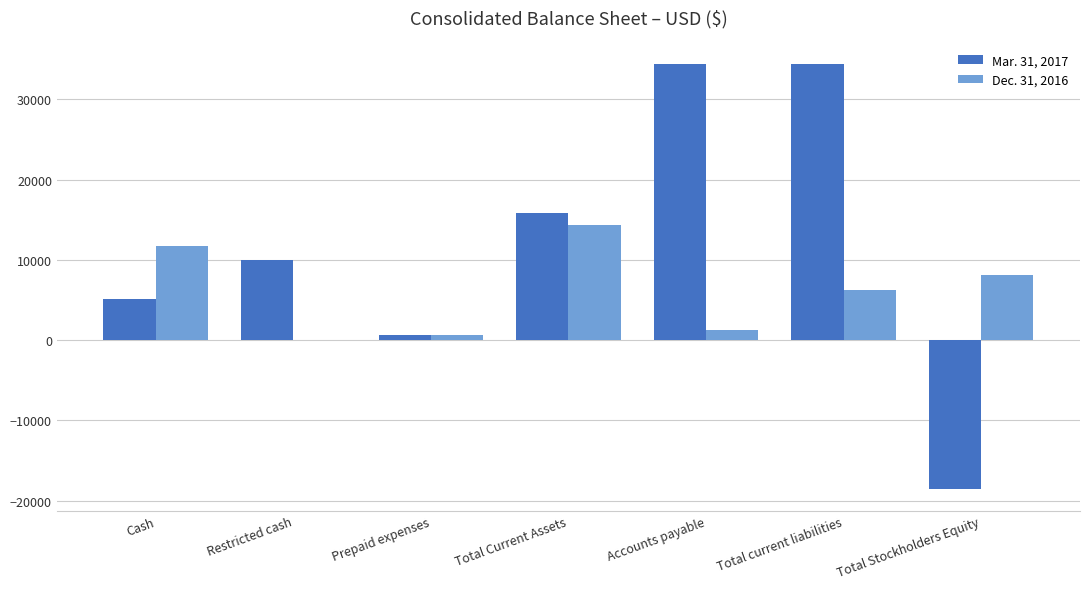

Reading left to right, extract all data points from this chart.

Mar. 31, 2017: 5103	10000	676	15779	34365	34365	-18586
Dec. 31, 2016: 11725	0	676	14351	1318	6225	8126